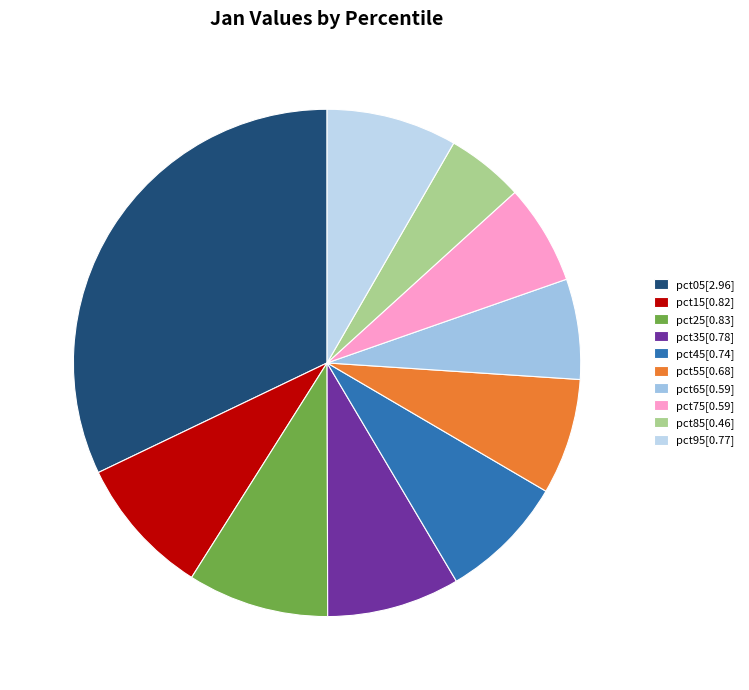

What is the largest slice in the pie chart?

pct05